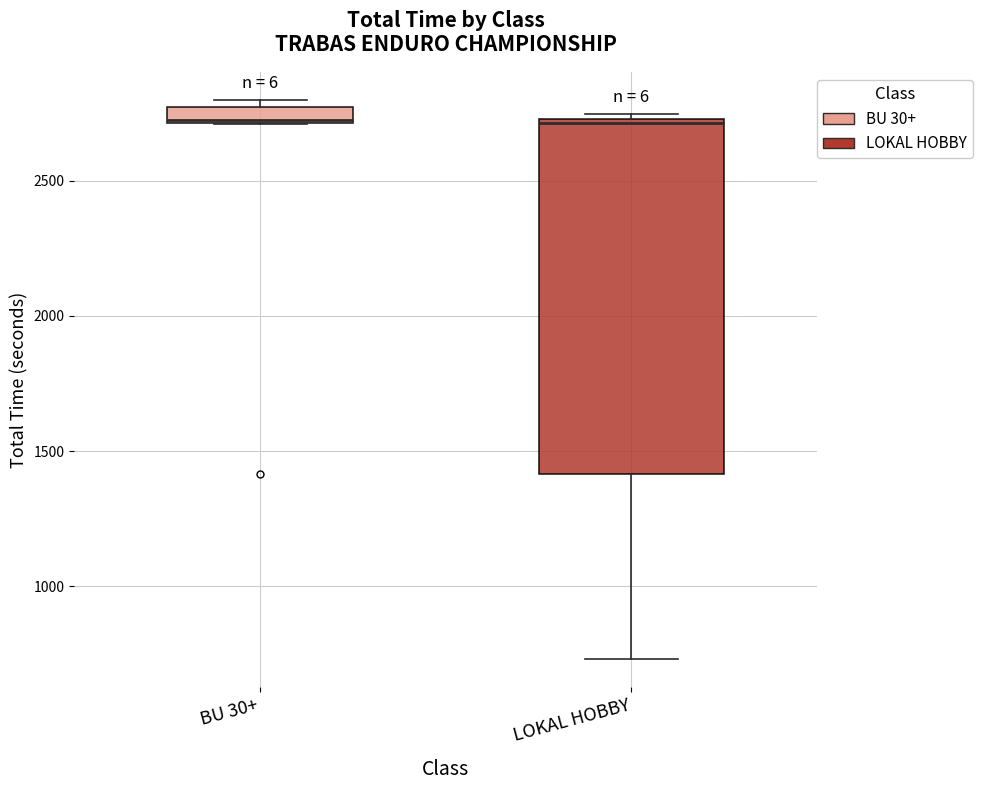

Which box is the tallest, from its lower edge to its upper edge?

LOKAL HOBBY